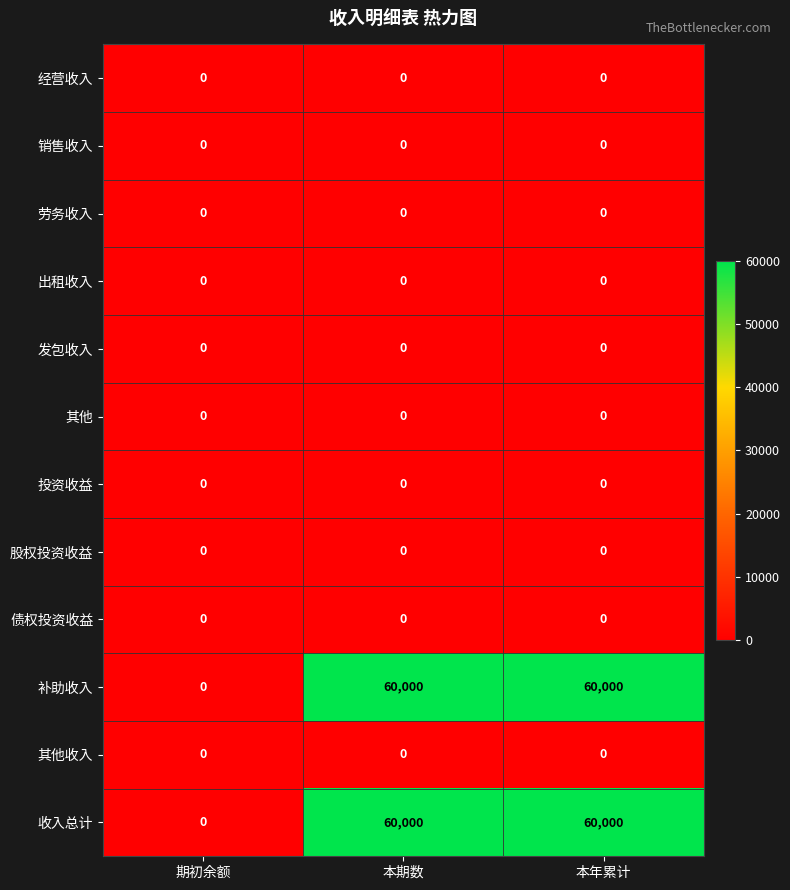

What is the spread (max minus min) of values at 本期数?

60000